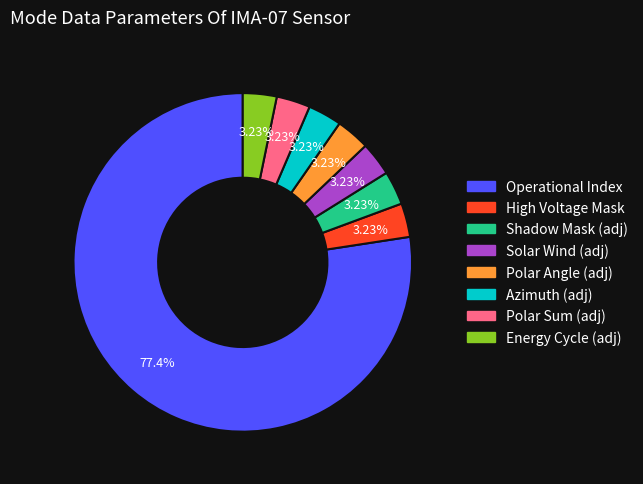

Does any single category account for the majority?

Yes